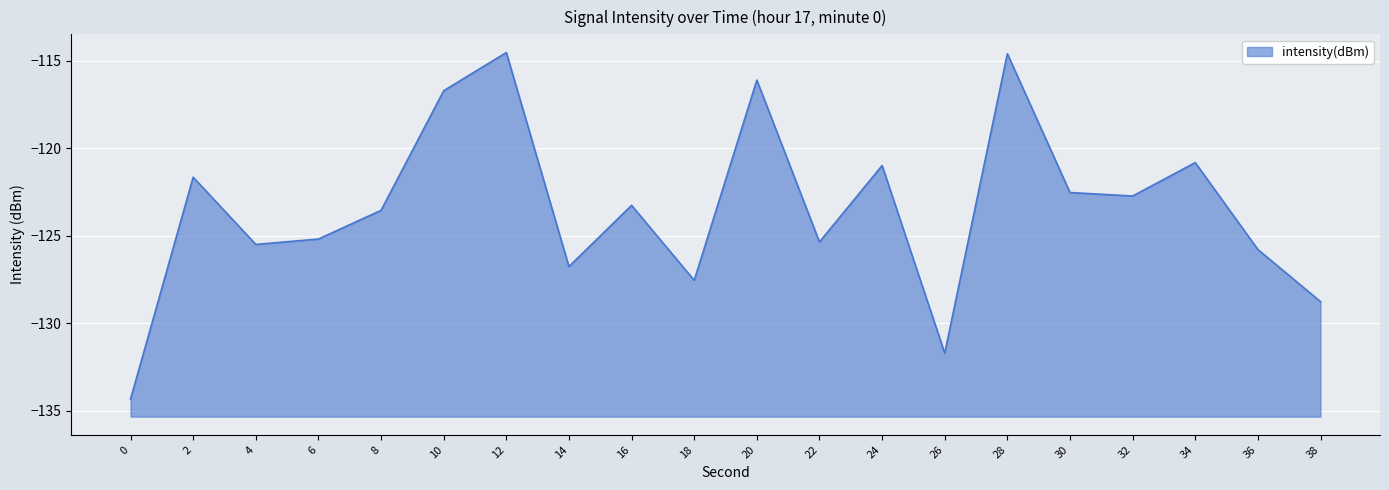

The value at 38 is -63.4. True or false?

False